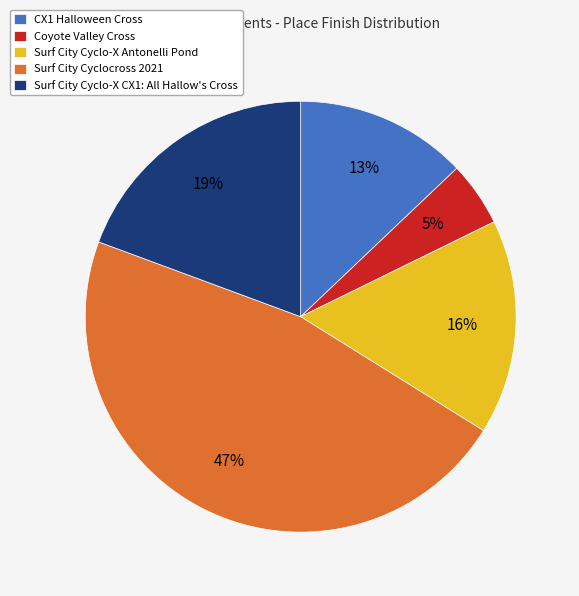

To the nearest percent, what portion does Coyote Valley Cross represent?

5%